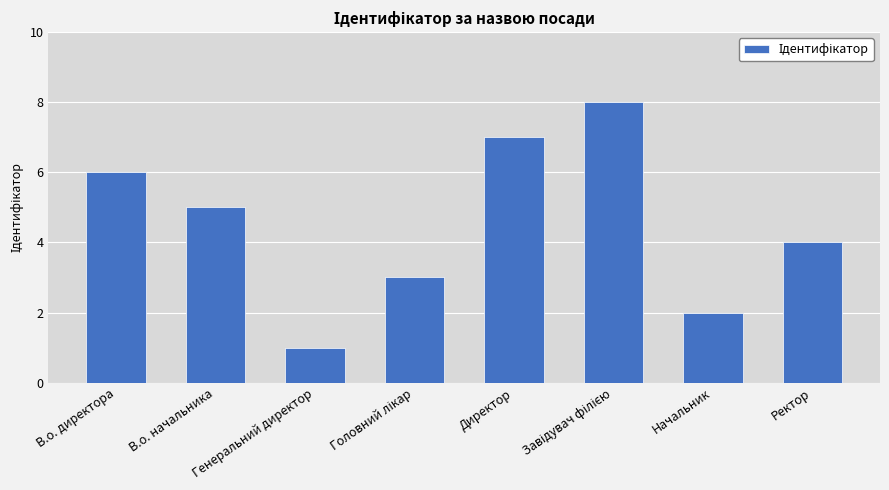

What is the sum of all values?

36